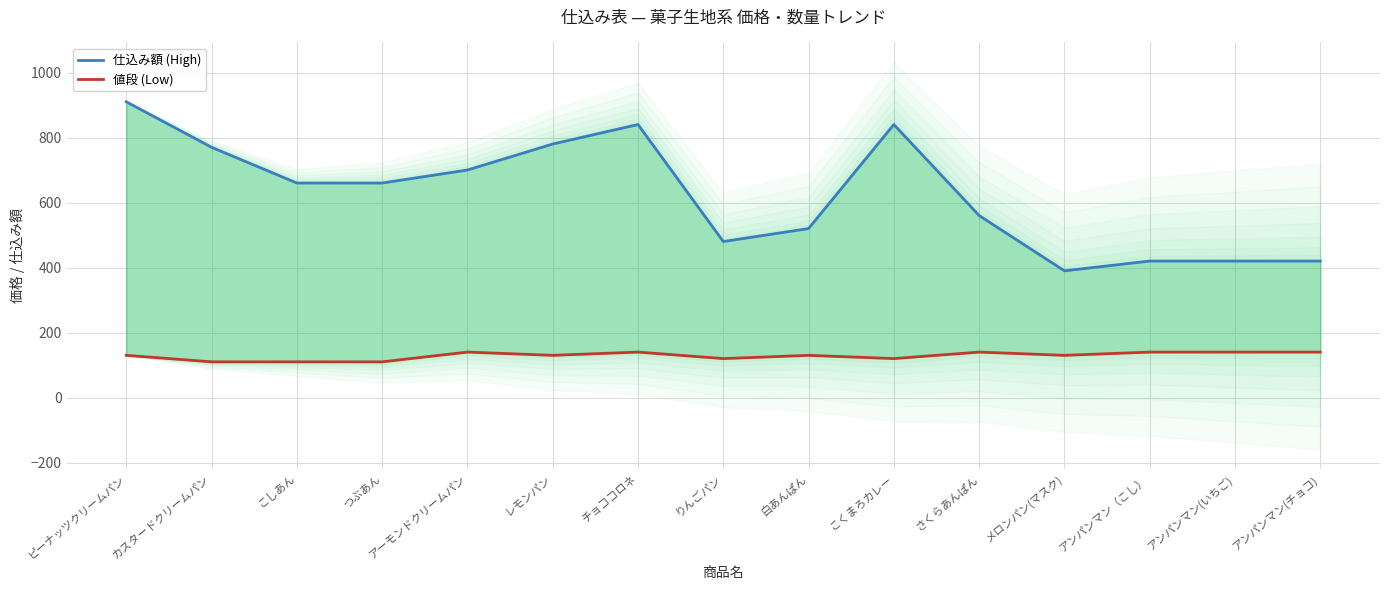

How many lines are shown in the chart?

2